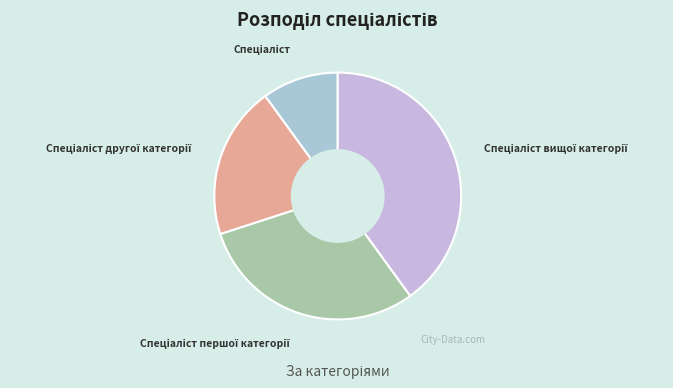

Is there any slice that represents more than half of the pie?

No